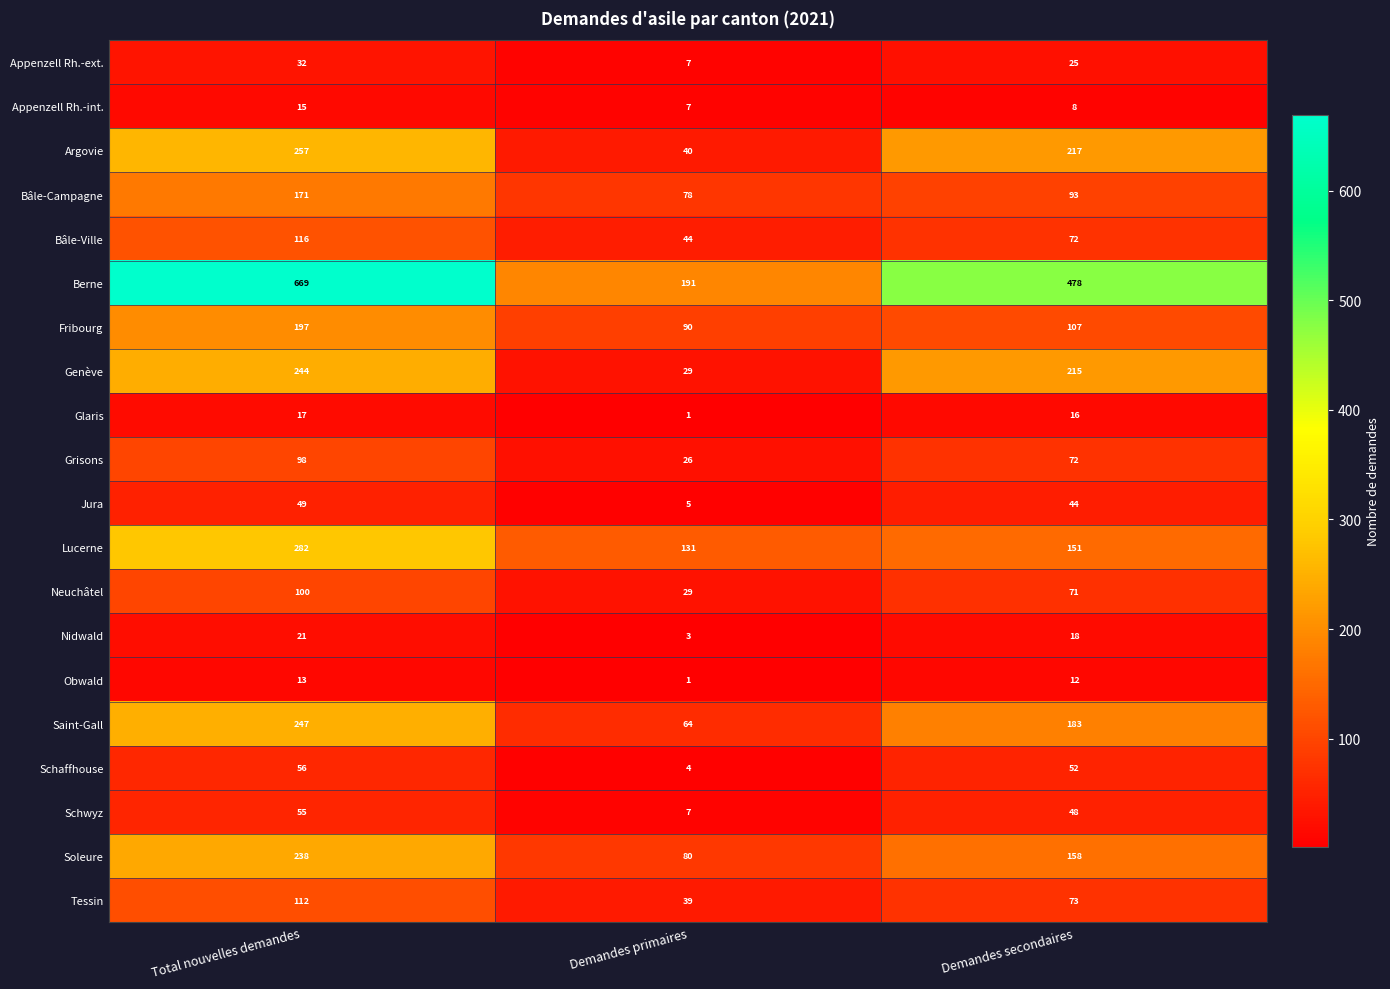

What is the difference between the Neuchâtel values at Demandes primaires and Demandes secondaires?

42